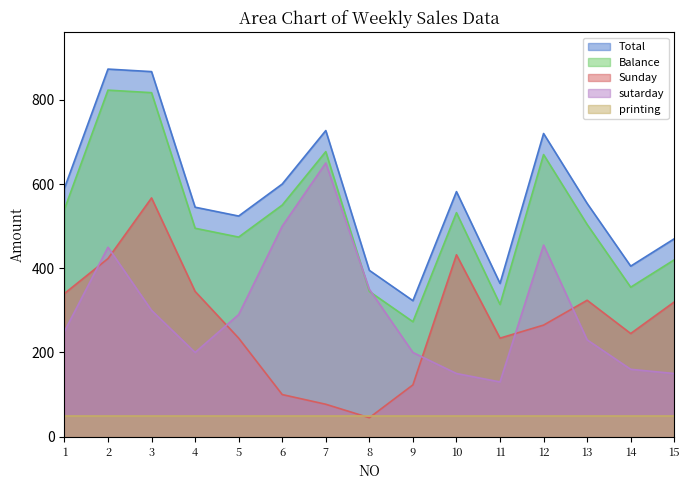

True or false: Total and sutarday intersect in this chart.

False